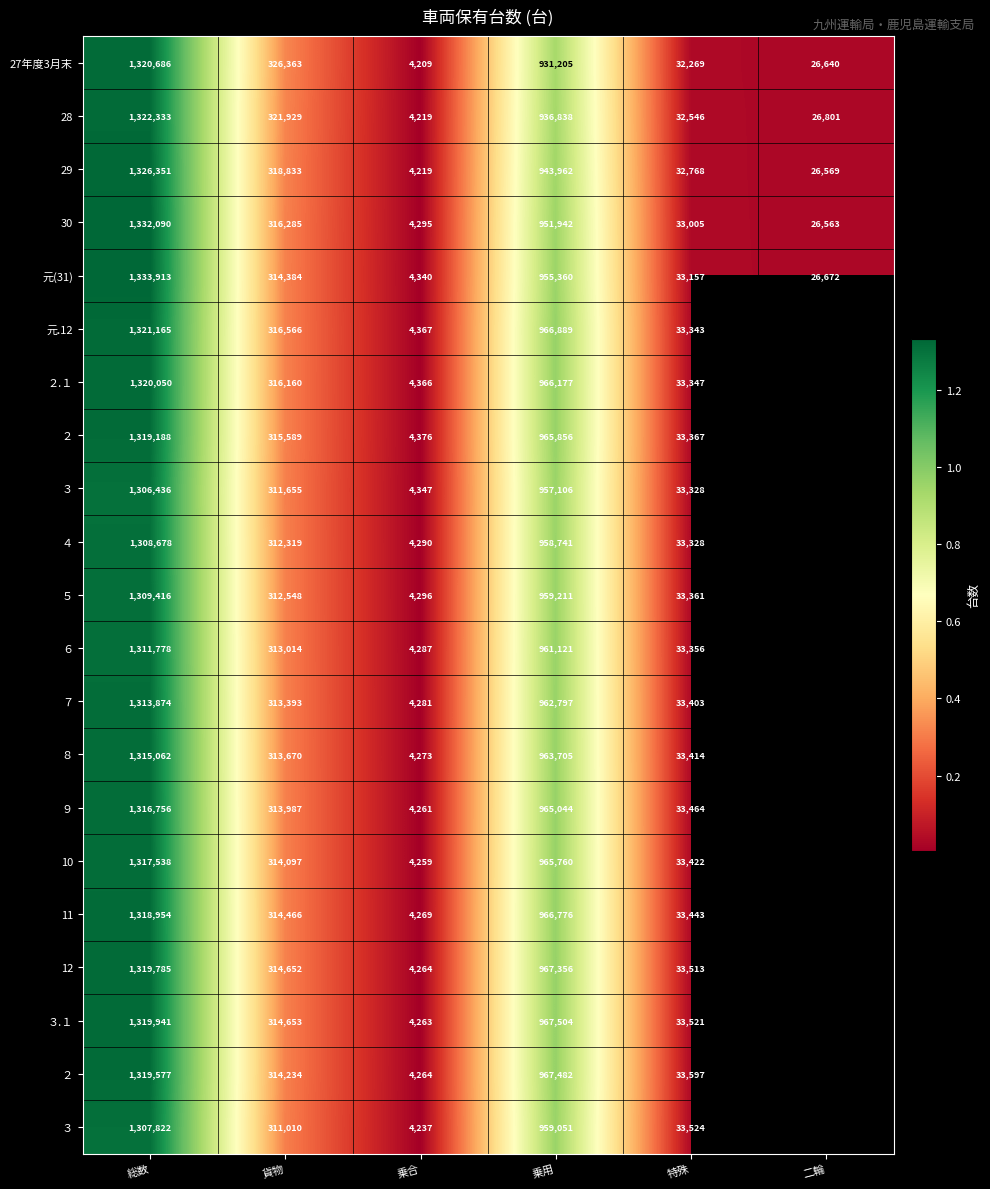

Is it true that 12 equals 967356 at 乗用?

True